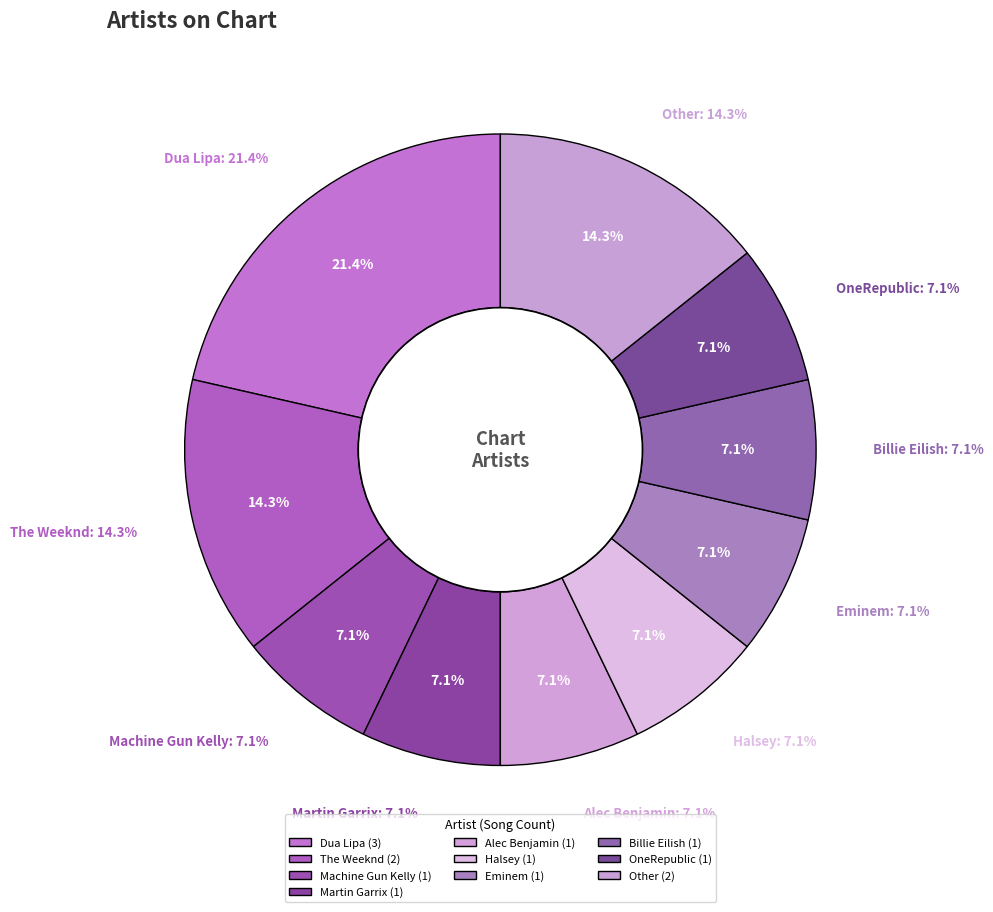

Count the number of slices in the pie.

10